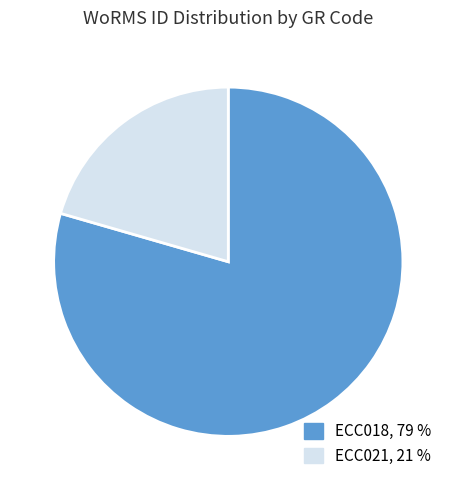

Do ECC018, 79 % and ECC021, 21 % together represent more than half of the pie?

Yes